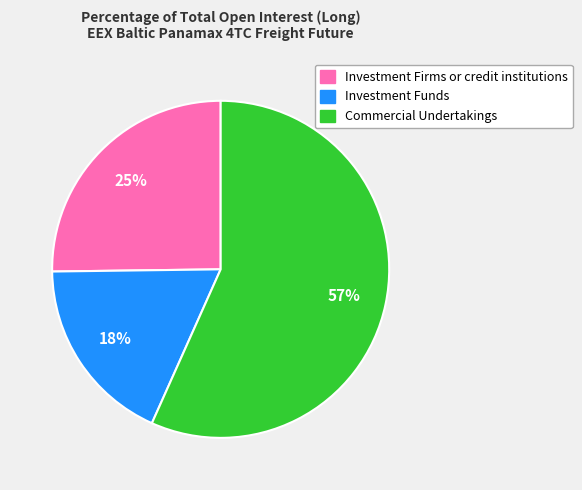

Rank the categories by value from lowest to highest.

Investment Funds, Investment Firms or credit institutions, Commercial Undertakings